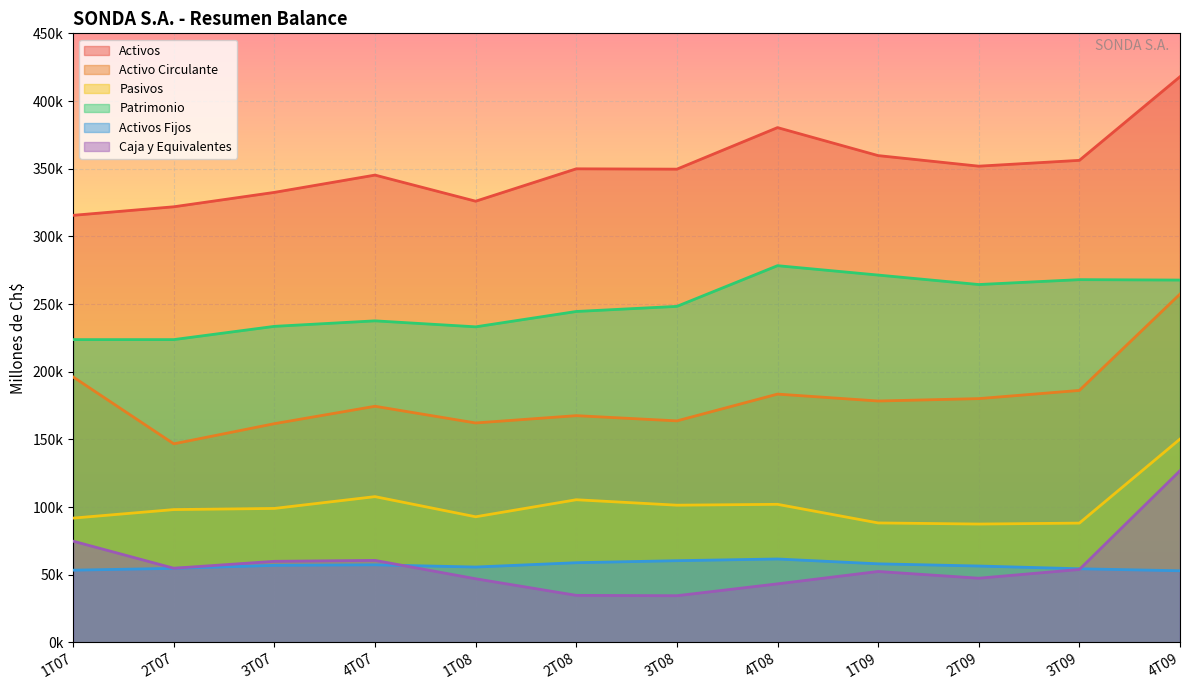

True or false: Activos Fijos and Activo Circulante cross at least once.

False